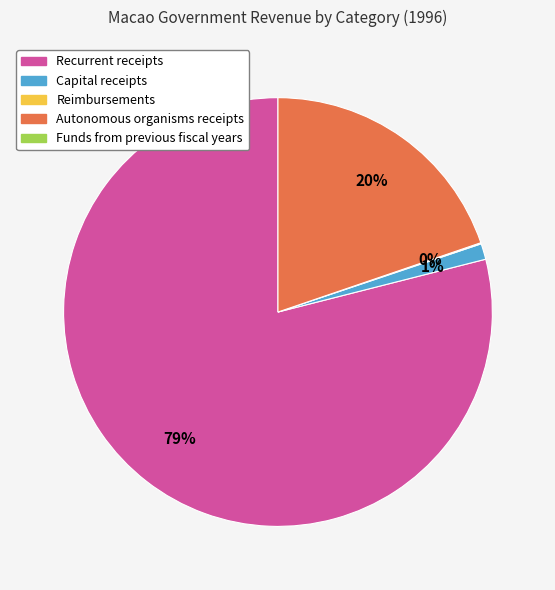

Is there any slice that represents more than half of the pie?

Yes